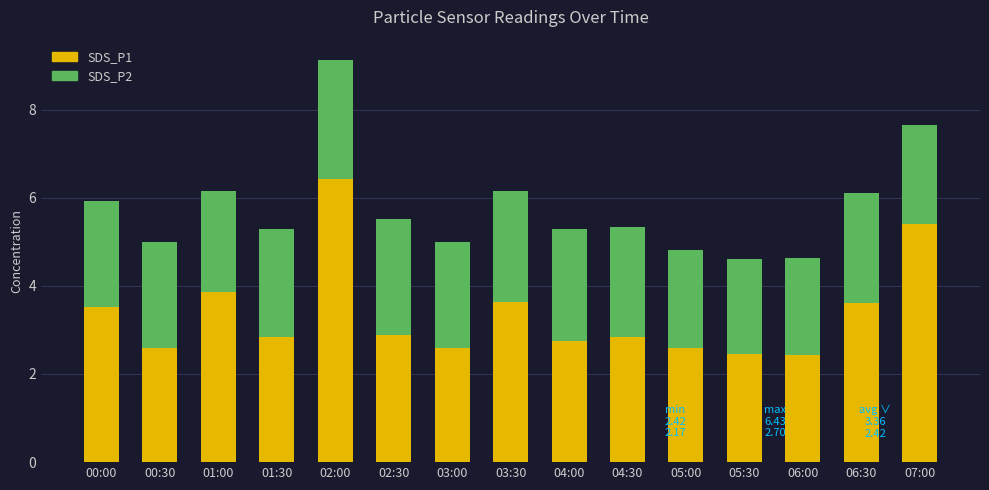

What is the minimum value for SDS_P1?

2.4